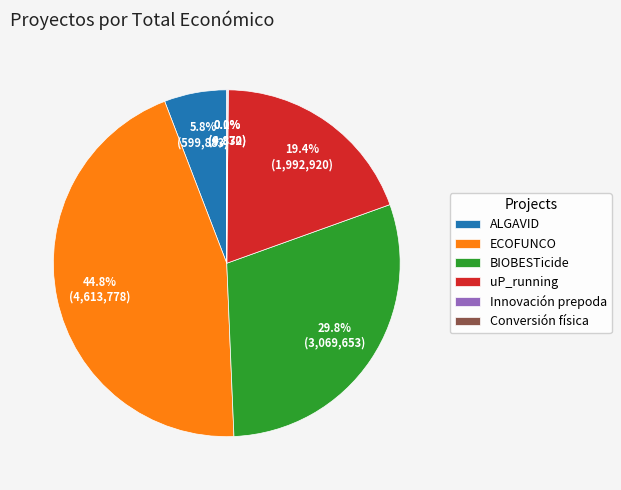

What is the ratio of the value at uP_running to the value at ALGAVID?

3.3